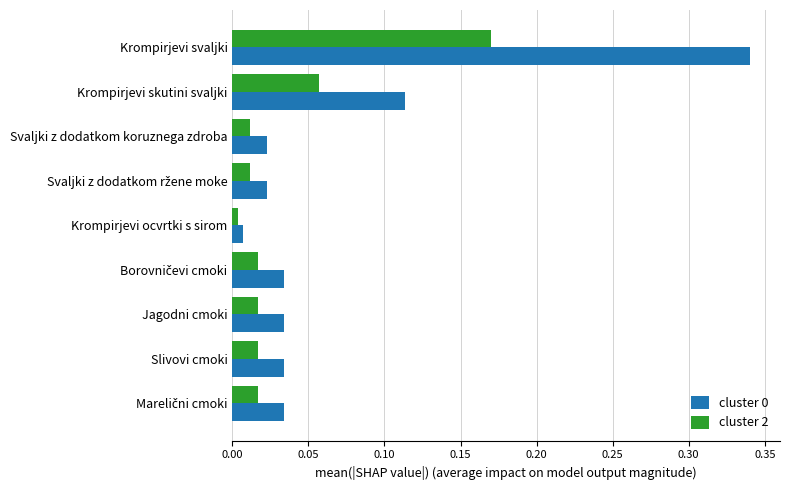

Which category has the highest value in the cluster 2 series?

Krompirjevi svaljki